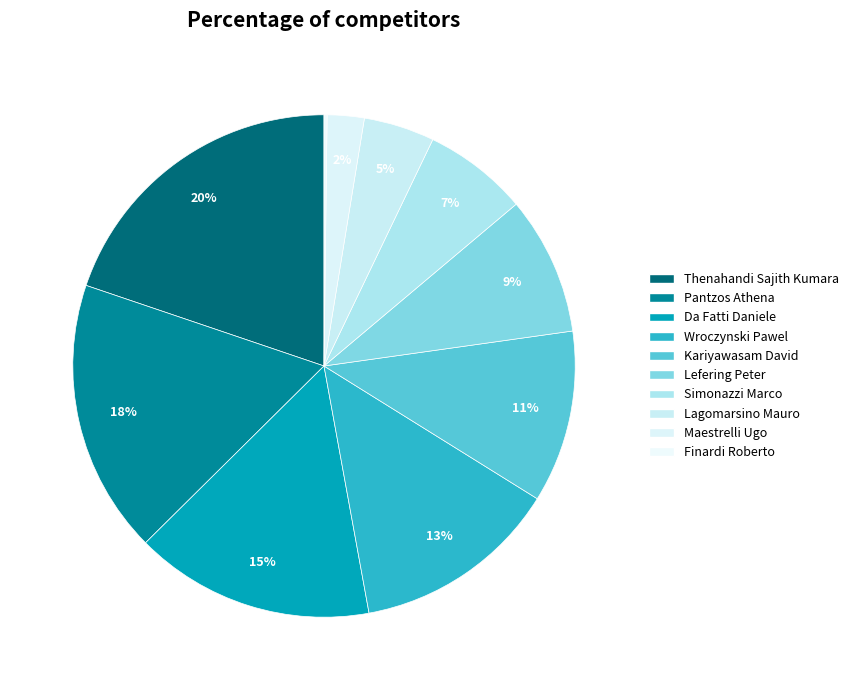

Combined, do Lefering Peter and Simonazzi Marco account for over 50%?

No